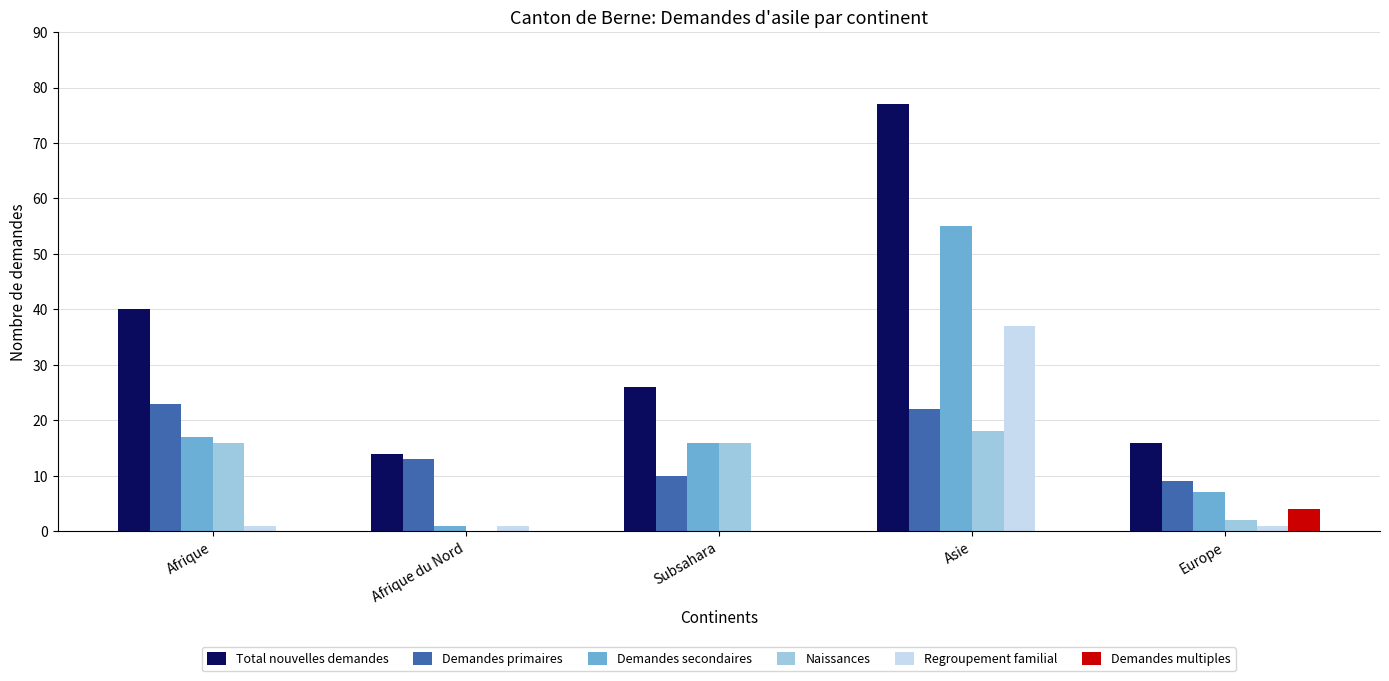

How many distinct data groups are displayed?

6